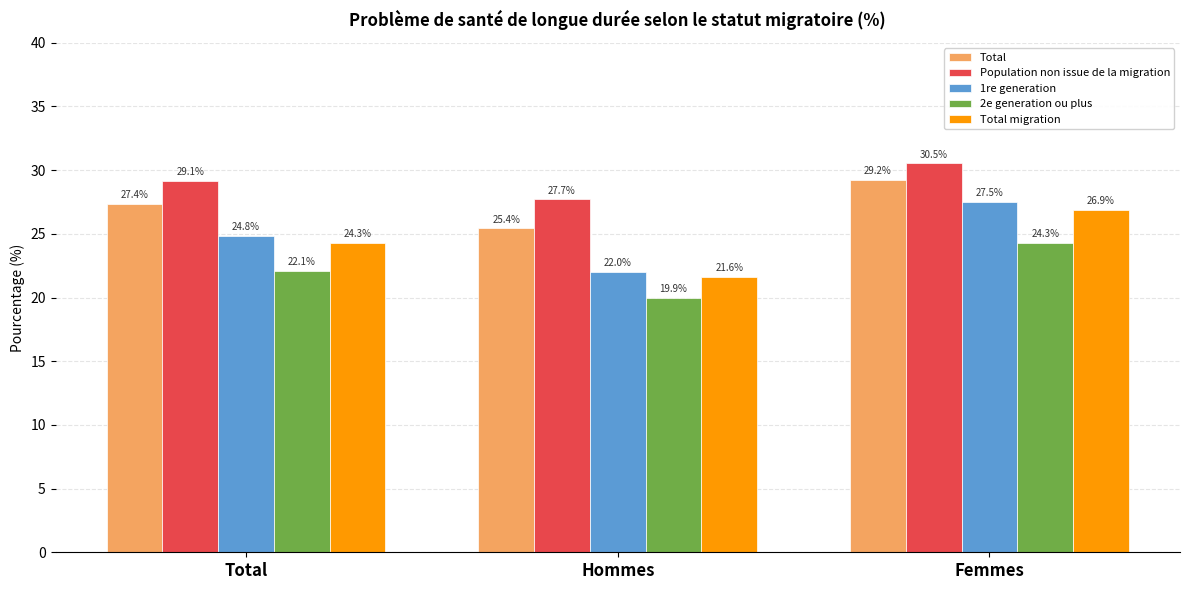

What is the difference between the maximum and minimum values in the Total series?

3.8